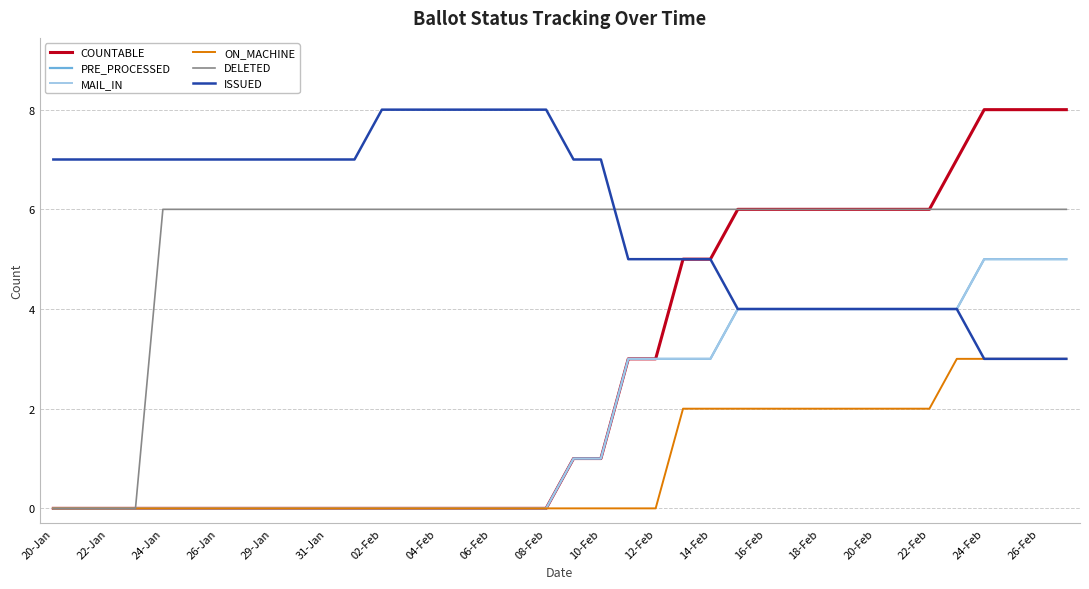

Is this an area chart (filled region under the line)?

No